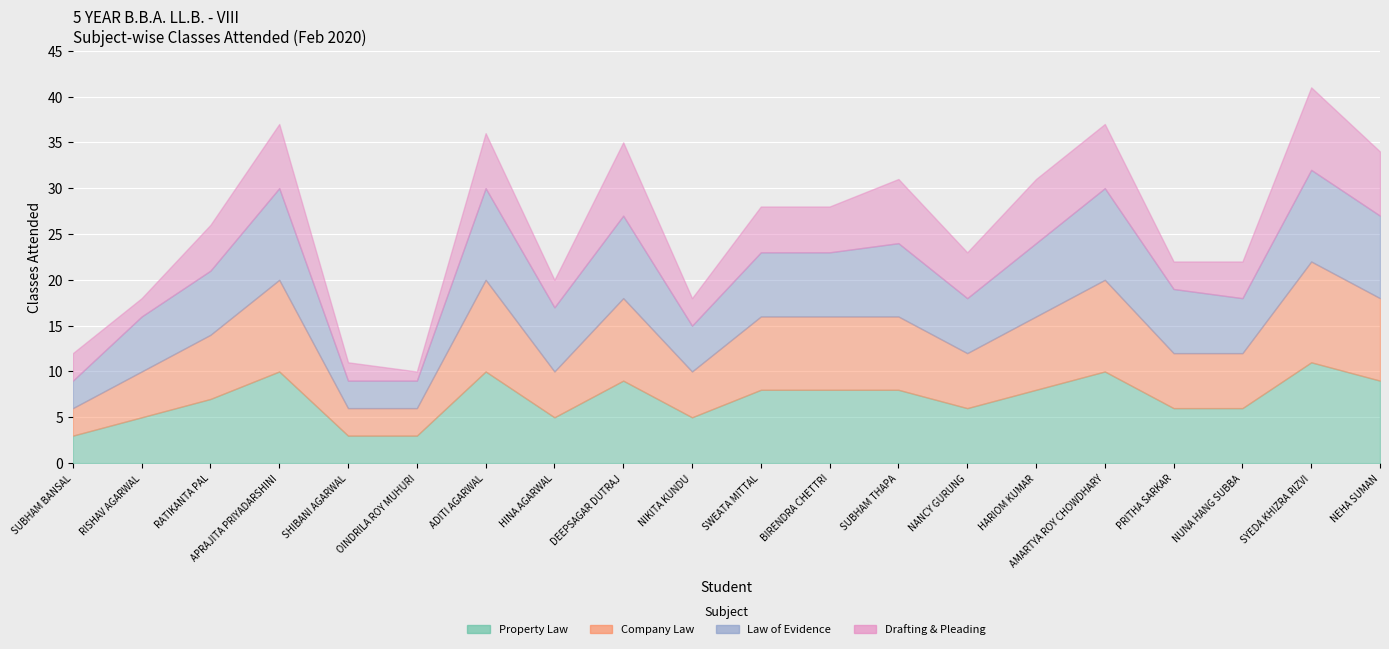

What is the label of the 14th point from the left?

NANCY GURUNG